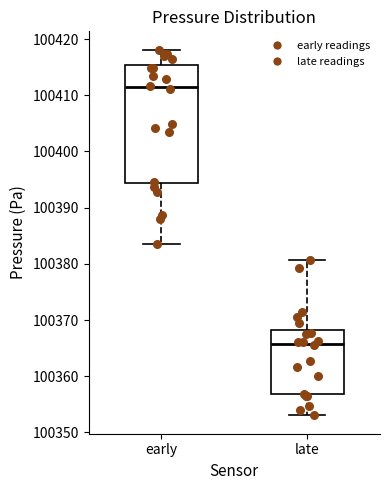

Reading left to right, read every box against the y-axis: the position of its median line, the range the box covers, and the ends of its whiskers. The values are not printed on the chart, so give them approximately, as read against the axis.

early: median 100411, box 100394 to 100415, whiskers 100384 to 100418
late: median 100366, box 100357 to 100368, whiskers 100353 to 100381